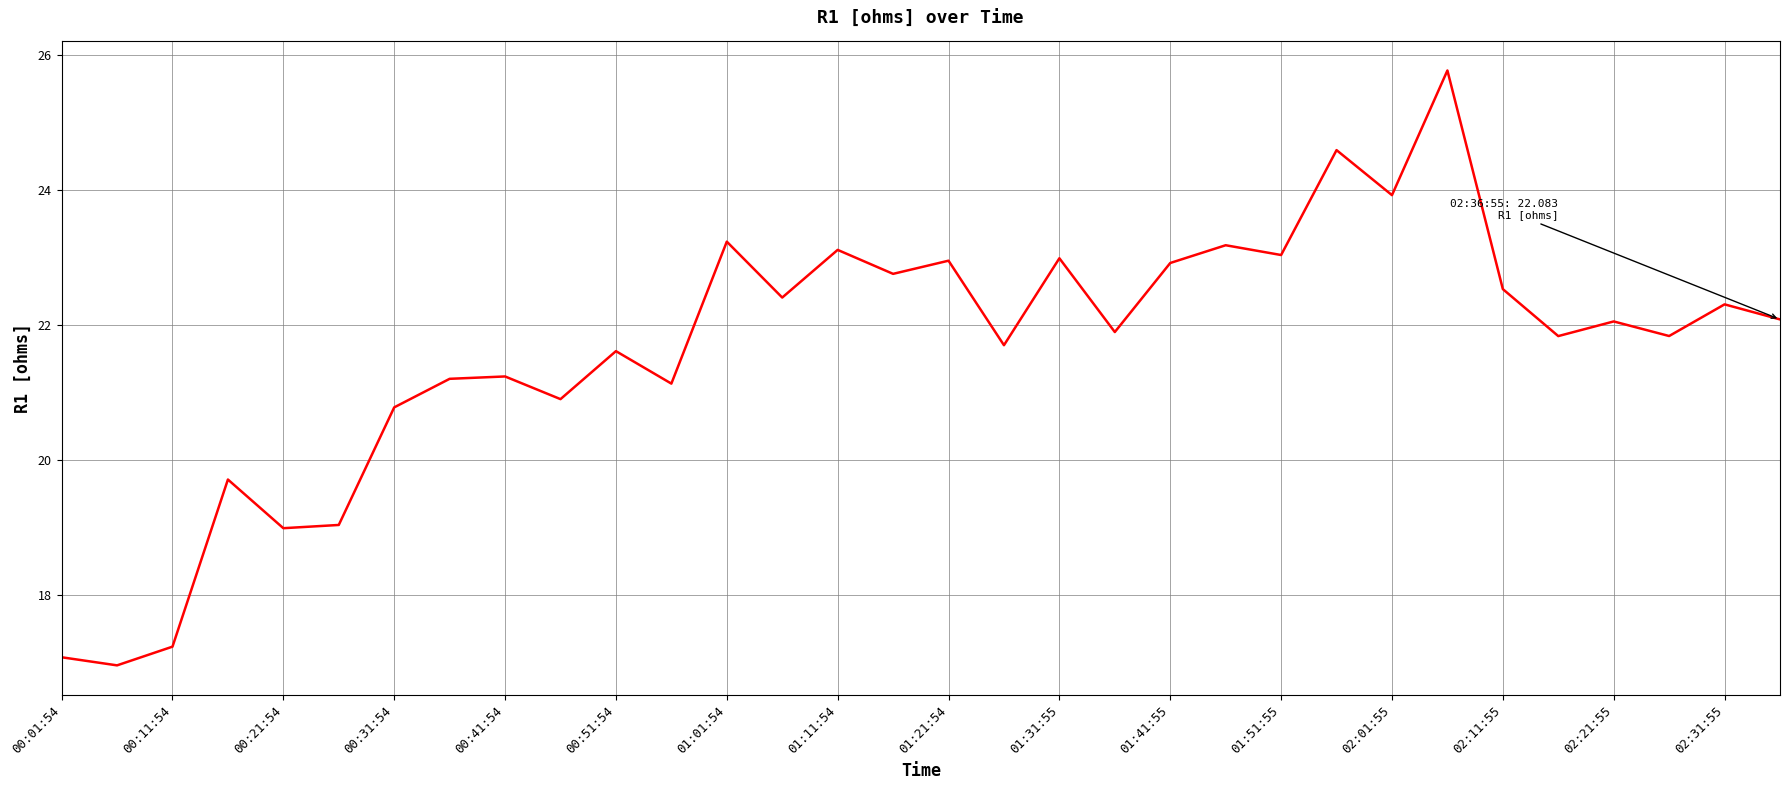

What is the difference between the maximum and minimum values?

8.8